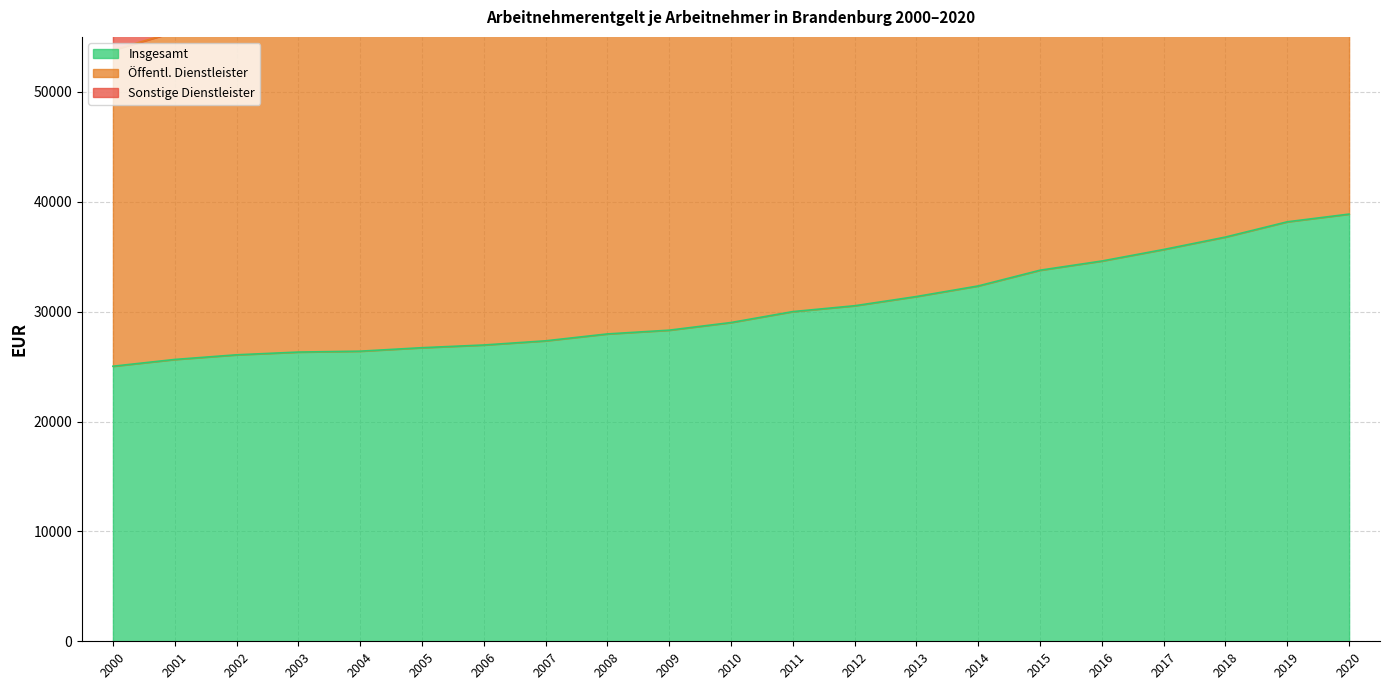

At which category is the sum across all series the highest?

2020